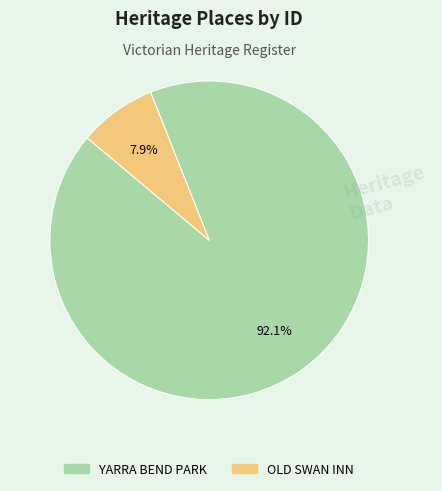

What portion of the pie excludes OLD SWAN INN?

92.1%